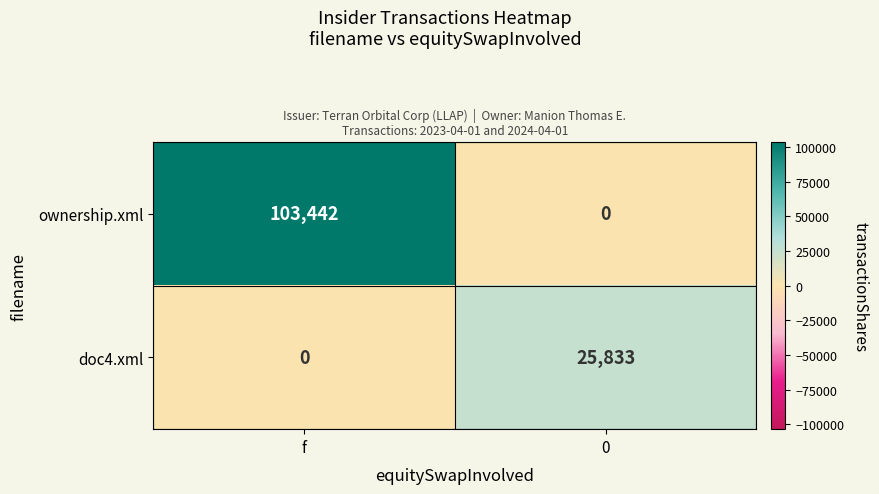

What is the sum of the ownership.xml values at 0 and f?

103442